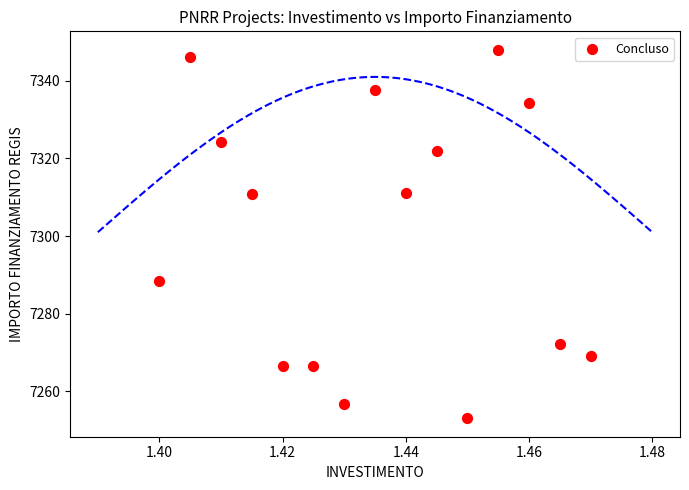

What is the range of Y values (max minus min)?

94.9